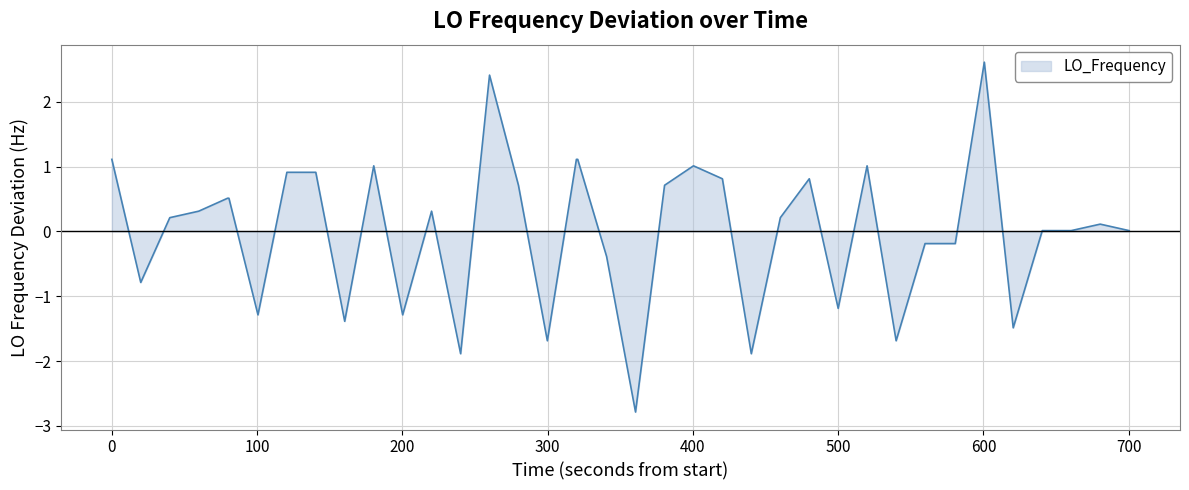

What is the minimum value shown in the chart?

-2.8